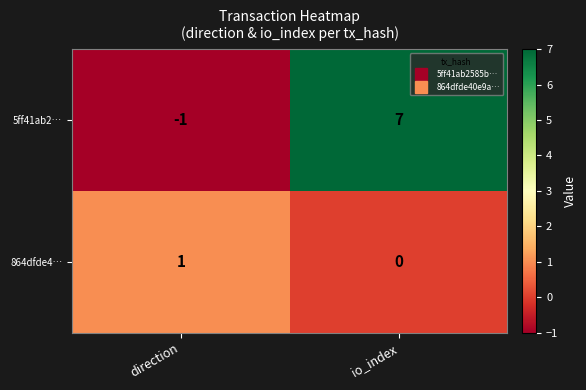

Which category has the highest value in the 864dfde4… series?

direction